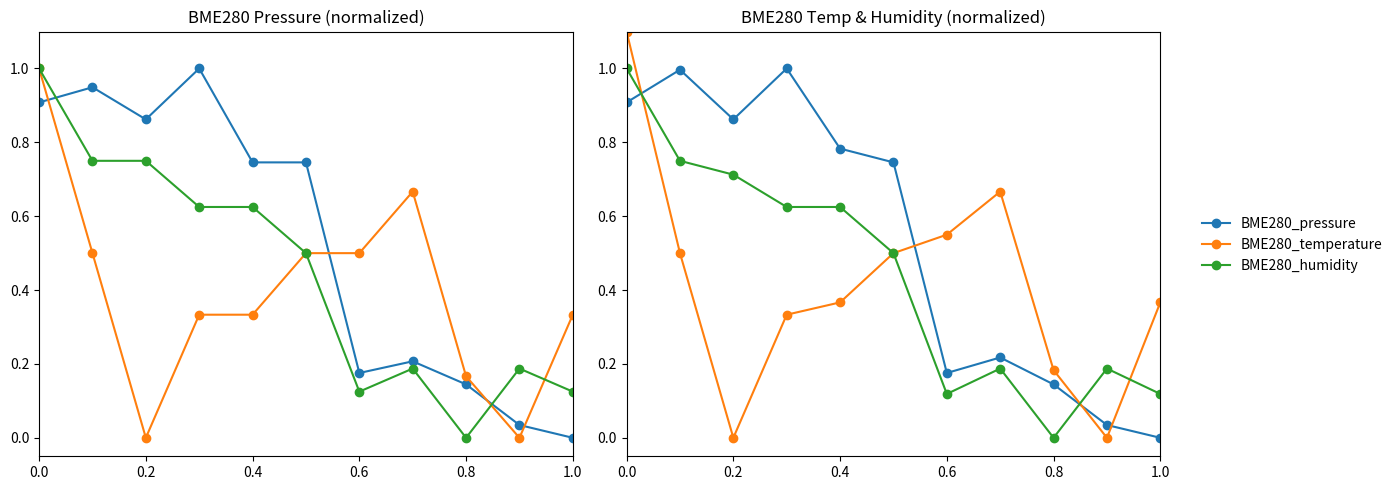

Which series has the widest spread of values?

BME280_temperature